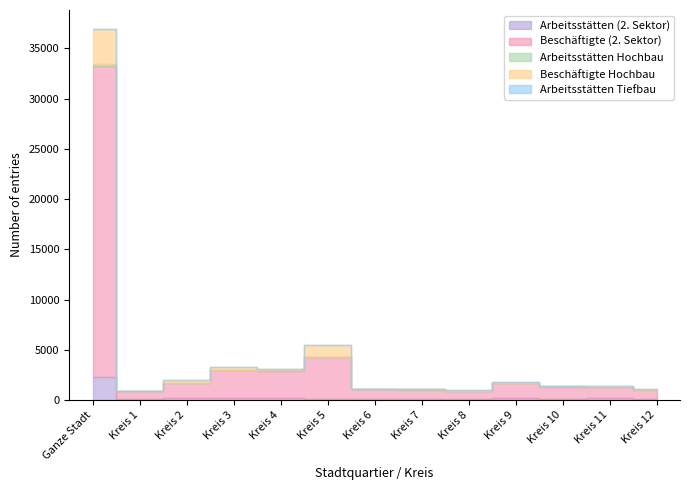

True or false: Arbeitsstätten Tiefbau has more than 1 interior local peaks.

False